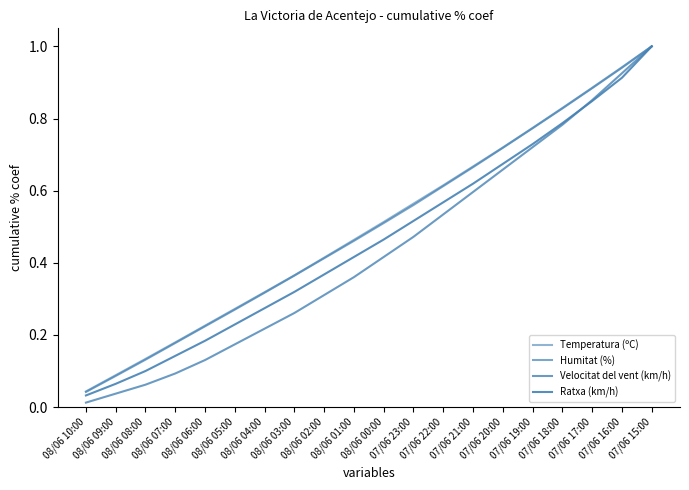

Does the chart have visible grid lines?

No